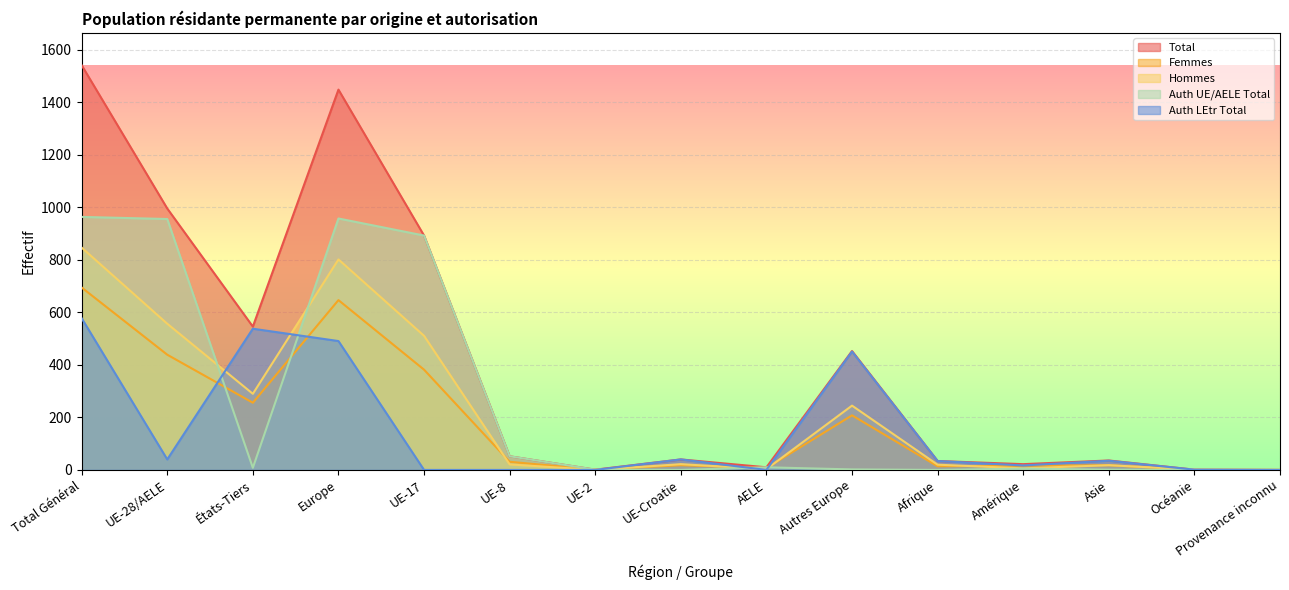

Rank the categories by Auth UE/AELE Total value from highest to lowest.

Total Général, Europe, UE-28/AELE, UE-17, UE-8, AELE, États-Tiers, Amérique, Autres Europe, UE-2, Asie, UE-Croatie, Afrique, Océanie, Provenance inconnu